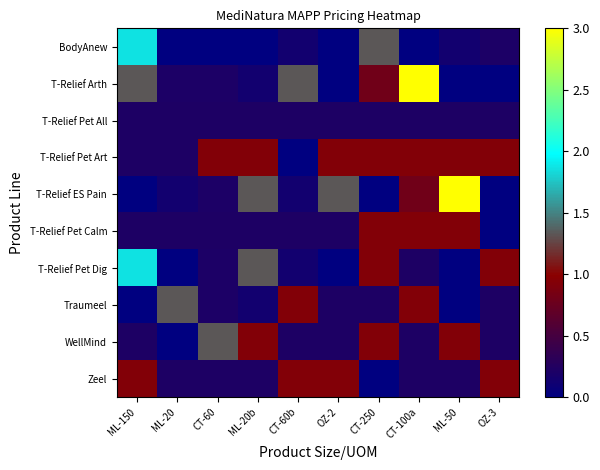

Reading left to right, extract all data points from this chart.

BodyAnew: ML-150=1.9	ML-20=0.0	CT-60=0.0	ML-20b=0.0	CT-60b=0.1	OZ-2=0.0	CT-250=1.3	CT-100a=0.0	ML-50=0.1	OZ-3=0.2
T-Relief Arth: ML-150=1.3	ML-20=0.2	CT-60=0.2	ML-20b=0.1	CT-60b=1.3	OZ-2=0.0	CT-250=0.8	CT-100a=3.0	ML-50=0.0	OZ-3=0.0
T-Relief Pet All: ML-150=0.2	ML-20=0.2	CT-60=0.2	ML-20b=0.2	CT-60b=0.2	OZ-2=0.2	CT-250=0.2	CT-100a=0.2	ML-50=0.2	OZ-3=0.2
T-Relief Pet Art: ML-150=0.2	ML-20=0.2	CT-60=0.9	ML-20b=0.9	CT-60b=0.0	OZ-2=0.9	CT-250=0.9	CT-100a=0.9	ML-50=0.9	OZ-3=0.9
T-Relief ES Pain: ML-150=0.0	ML-20=0.1	CT-60=0.2	ML-20b=1.3	CT-60b=0.1	OZ-2=1.3	CT-250=0.0	CT-100a=0.8	ML-50=3.0	OZ-3=0.0
T-Relief Pet Calm: ML-150=0.2	ML-20=0.2	CT-60=0.2	ML-20b=0.2	CT-60b=0.2	OZ-2=0.2	CT-250=0.9	CT-100a=0.9	ML-50=0.9	OZ-3=0.0
T-Relief Pet Dig: ML-150=1.9	ML-20=0.0	CT-60=0.2	ML-20b=1.3	CT-60b=0.1	OZ-2=0.0	CT-250=0.9	CT-100a=0.2	ML-50=0.0	OZ-3=0.9
Traumeel: ML-150=0.0	ML-20=1.3	CT-60=0.2	ML-20b=0.1	CT-60b=0.9	OZ-2=0.2	CT-250=0.2	CT-100a=0.9	ML-50=0.0	OZ-3=0.2
WellMind: ML-150=0.2	ML-20=0.0	CT-60=1.3	ML-20b=0.9	CT-60b=0.2	OZ-2=0.2	CT-250=0.9	CT-100a=0.2	ML-50=0.9	OZ-3=0.2
Zeel: ML-150=0.9	ML-20=0.2	CT-60=0.2	ML-20b=0.2	CT-60b=0.9	OZ-2=0.9	CT-250=0.0	CT-100a=0.2	ML-50=0.2	OZ-3=0.9